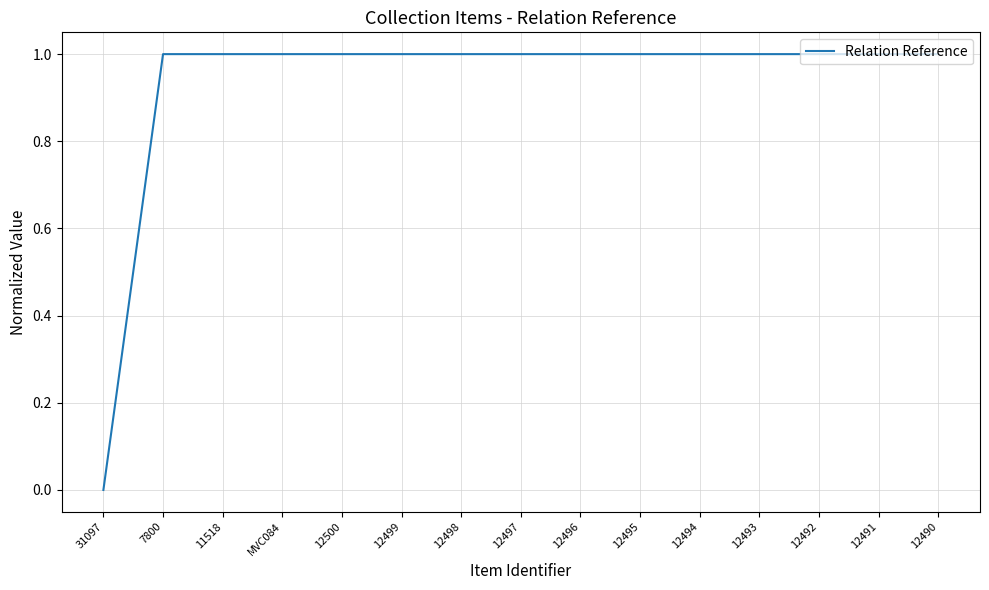

Reading left to right, what are all the values shown in this chart?

0	1	1	1	1	1	1	1	1	1	1	1	1	1	1